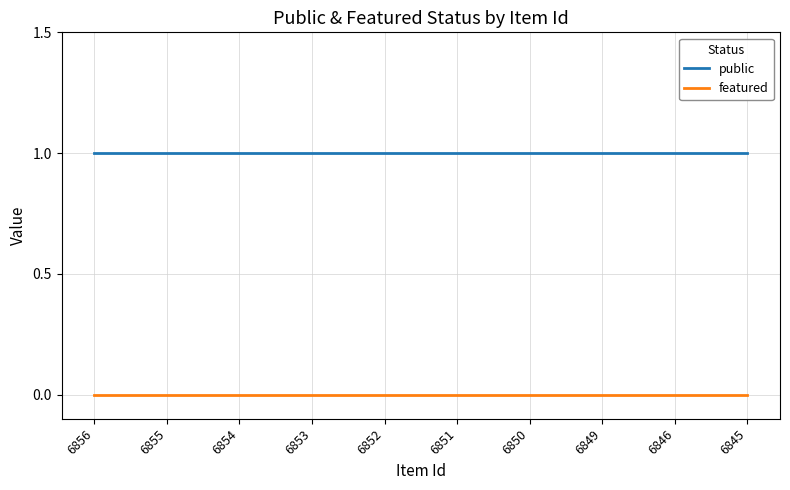

List the series in order of their overall mean, highest first.

public, featured